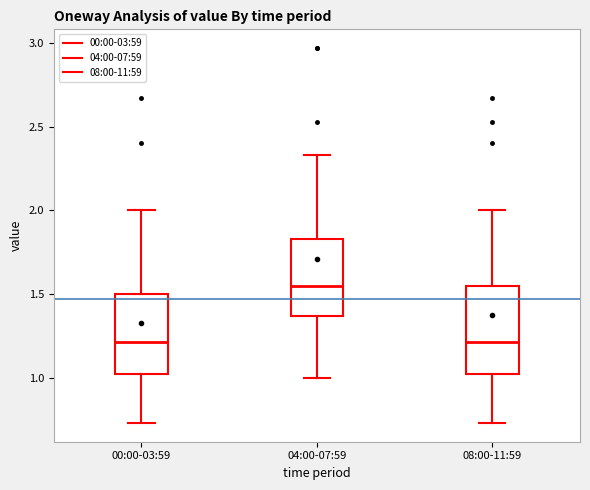

Comparing the boxes themselves (not the whiskers), which one is the tallest?

08:00-11:59